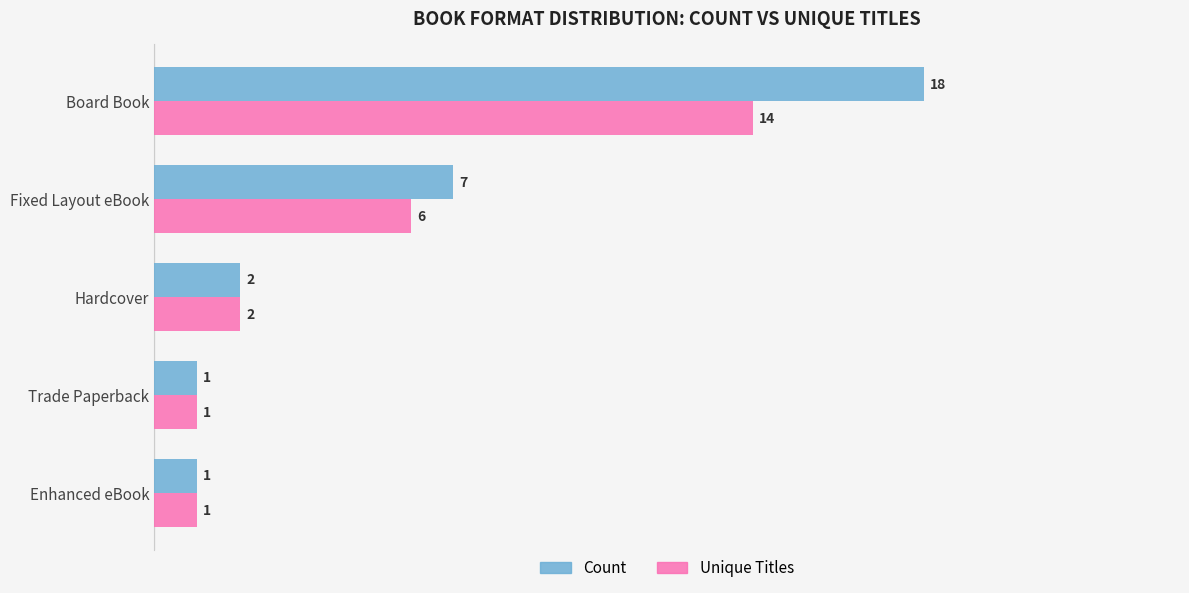

List the series in order of their peak value, highest first.

Count, Unique Titles